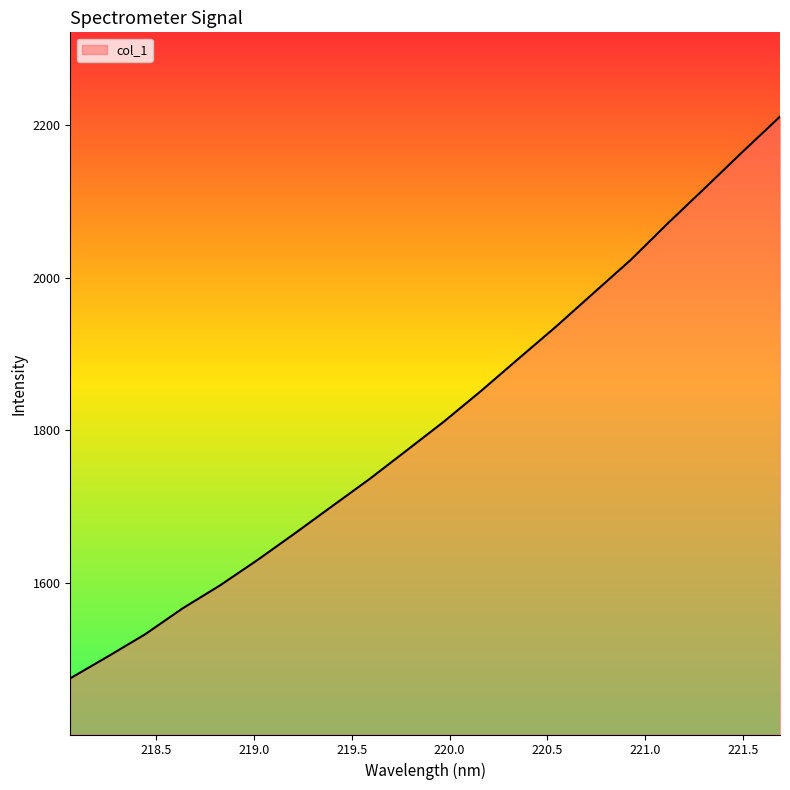

What is the smallest value displayed?

1474.4